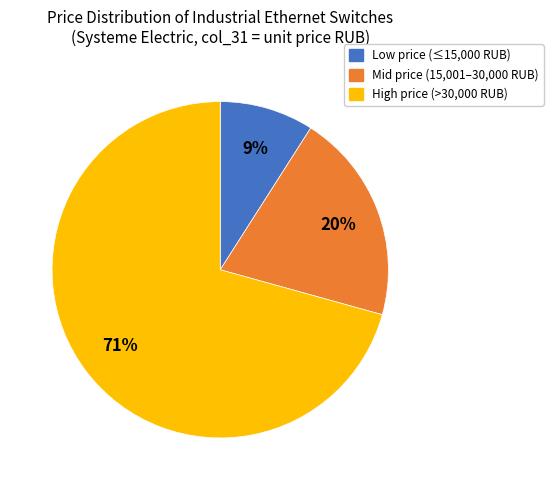

Does any single category account for the majority?

Yes